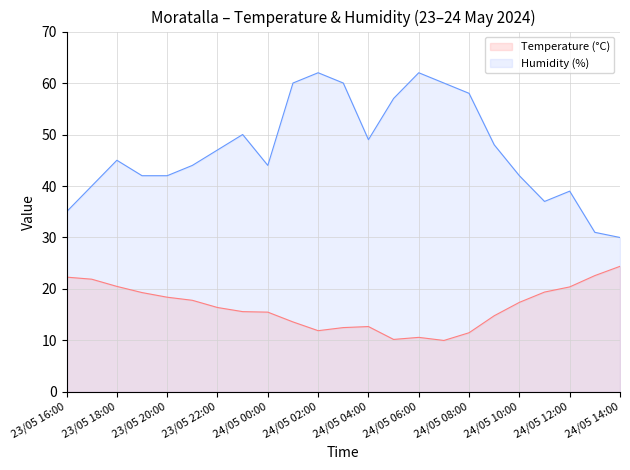

At which category does Humidity (%) reach its first local valley?

24/05 00:00